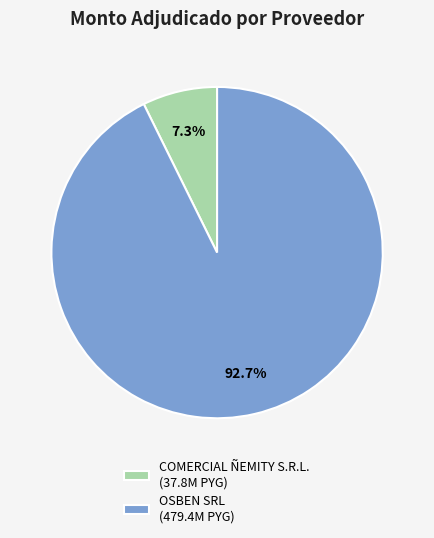

Is it true that COMERCIAL ÑEMITY S.R.L. is 1% of the pie?

False